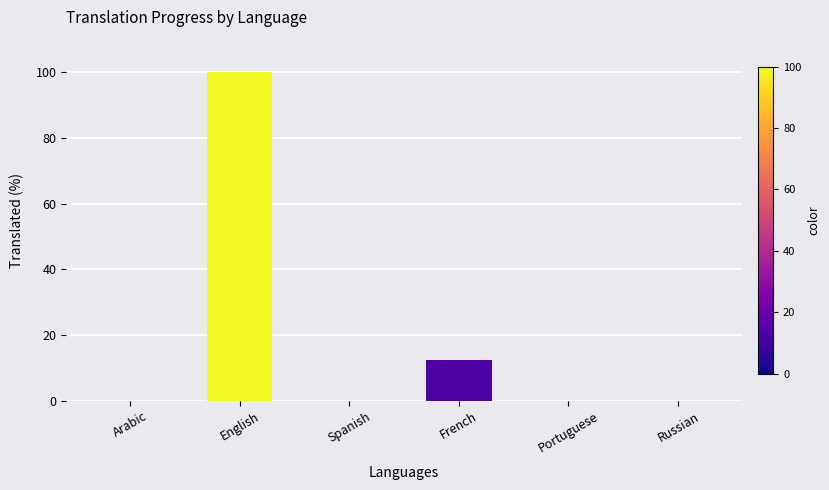

What is the greatest value displayed?

100.0